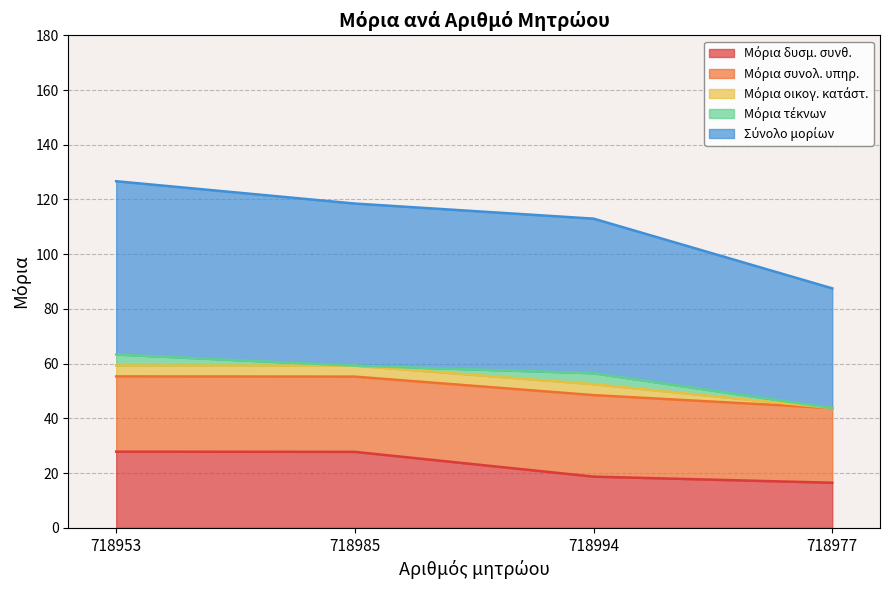

What is the sum of the Μόρια δυσμ. συνθ. values at 718977 and 718953?

44.3